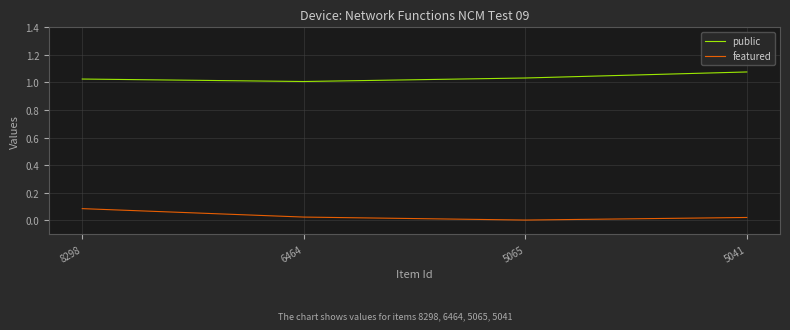

True or false: public and featured cross at least once.

False